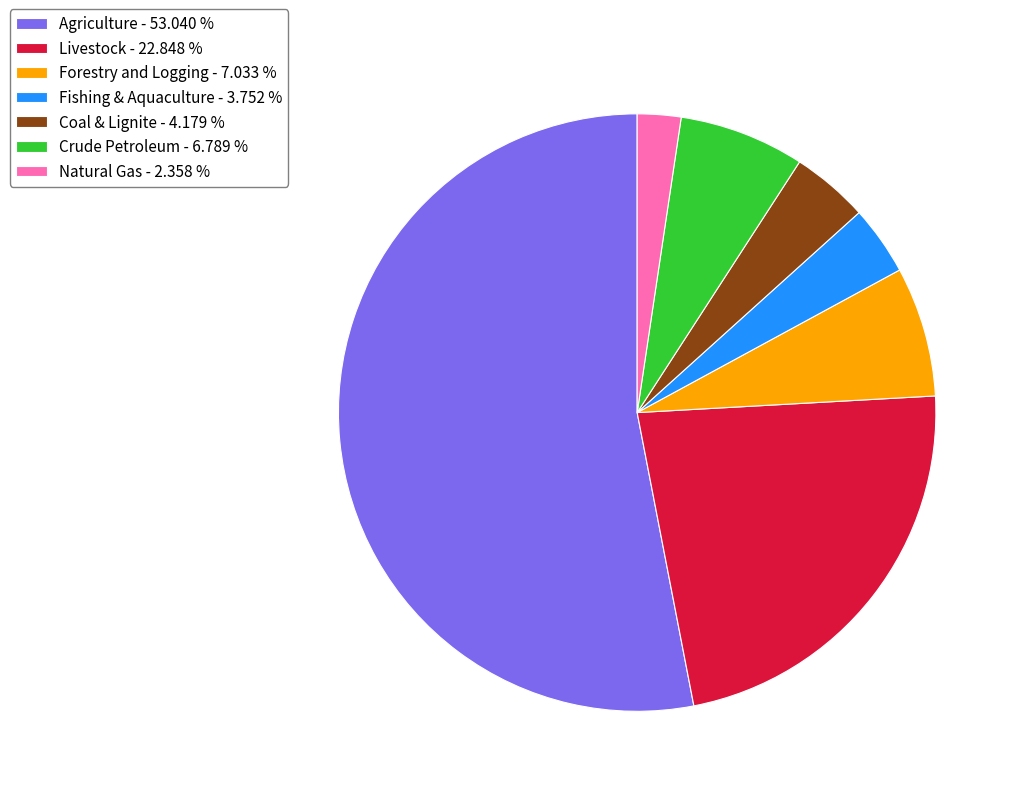

Do Agriculture and Natural Gas together represent more than half of the pie?

Yes